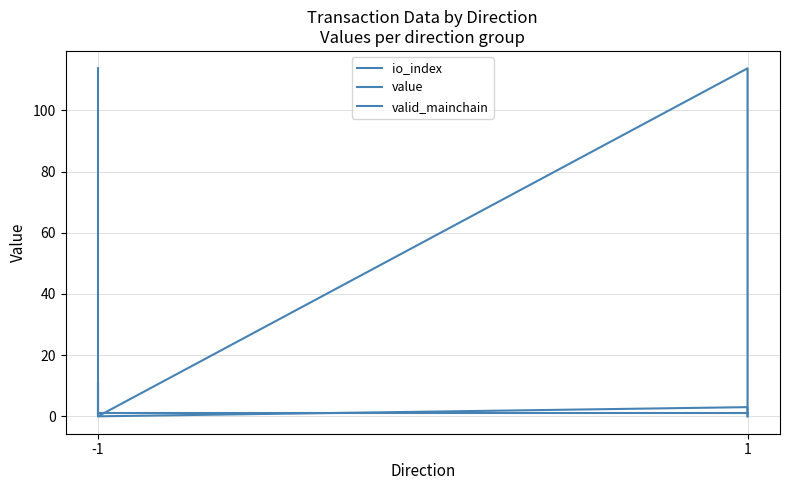

What is the maximum value for value?

113.7